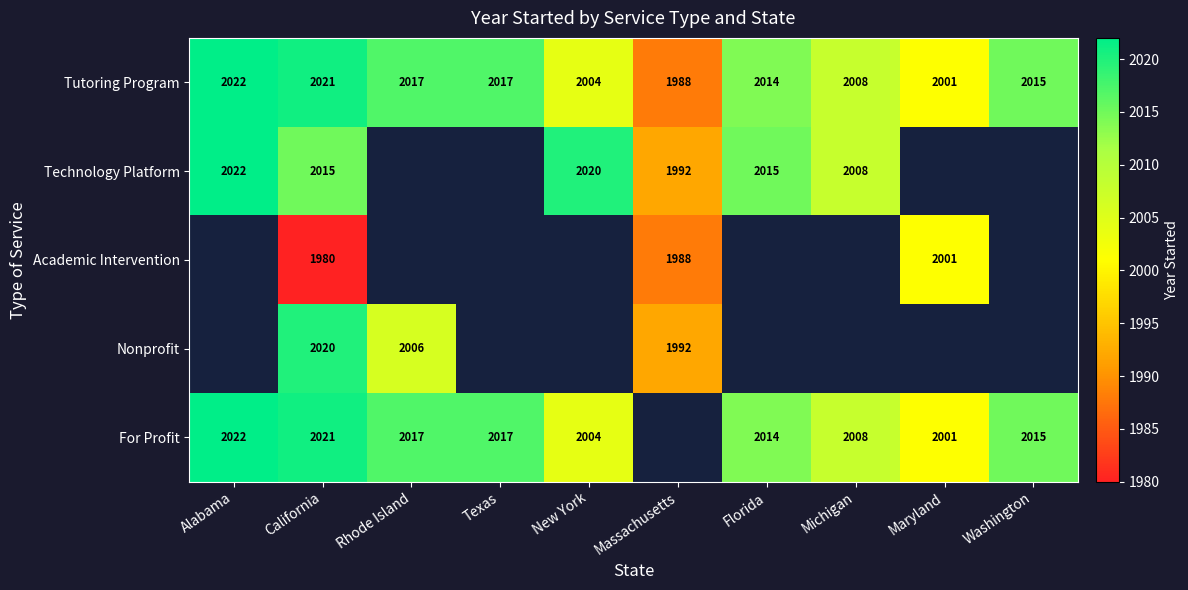

Which has a higher value, Texas or New York?

Texas